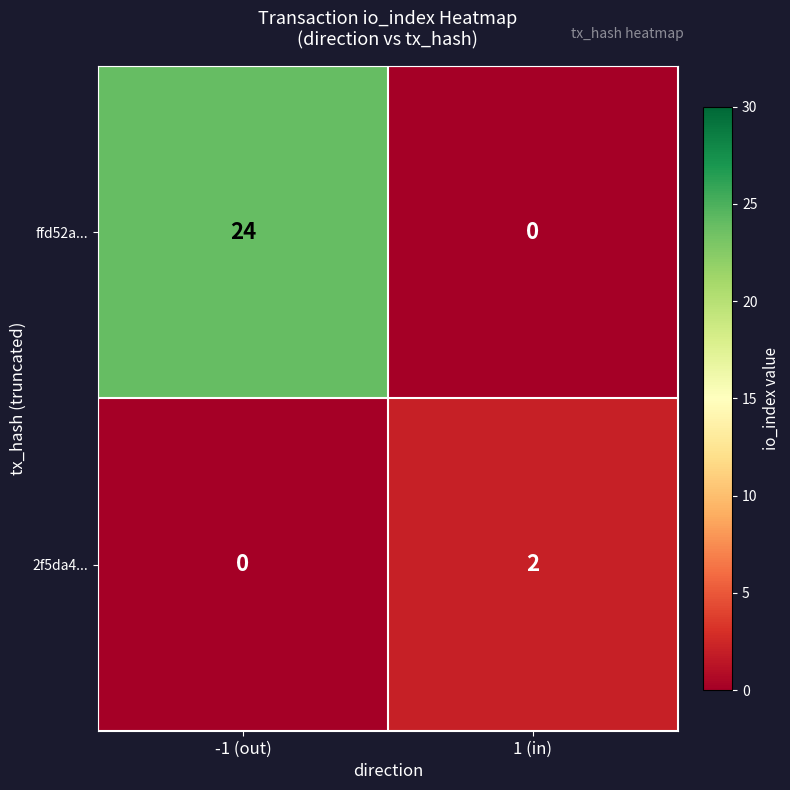

Which series has the largest total across all categories?

ffd52a...